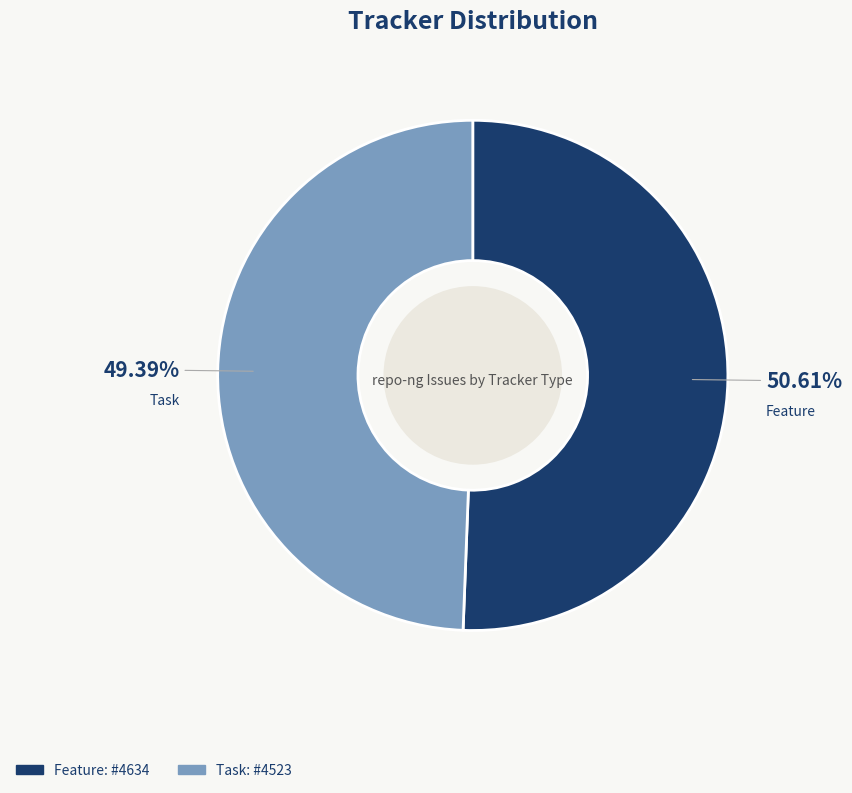

Which slice is the largest?

Feature